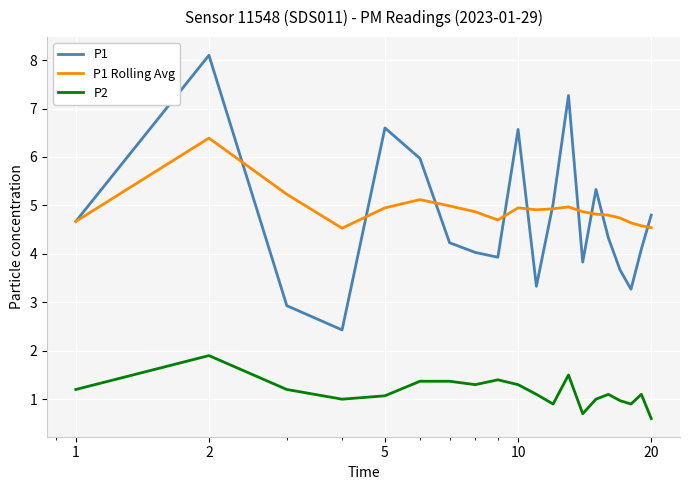

What is the highest value of the P2 series?

1.9